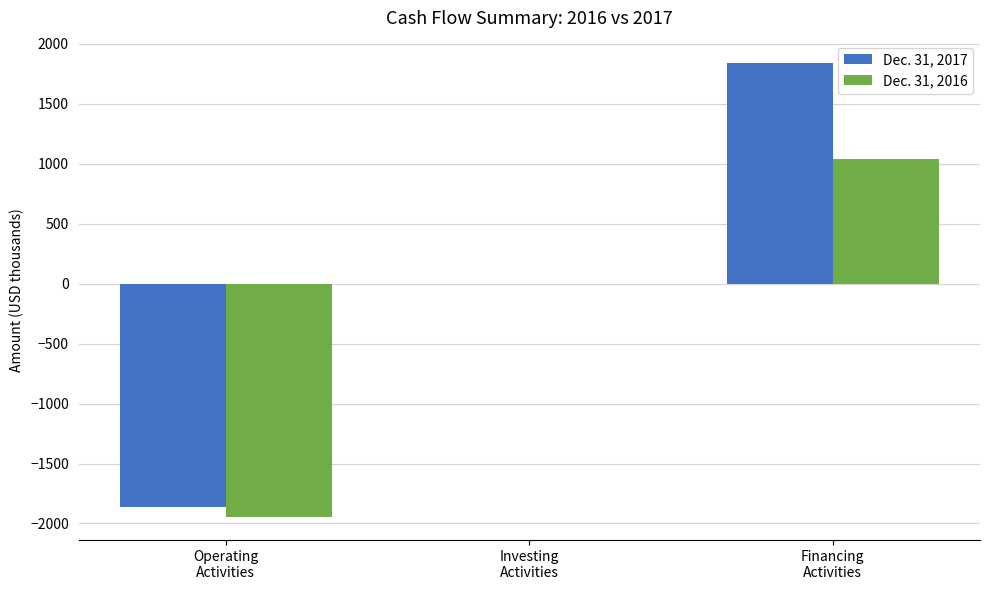

What is the sum of all Dec. 31, 2016 values?

-918